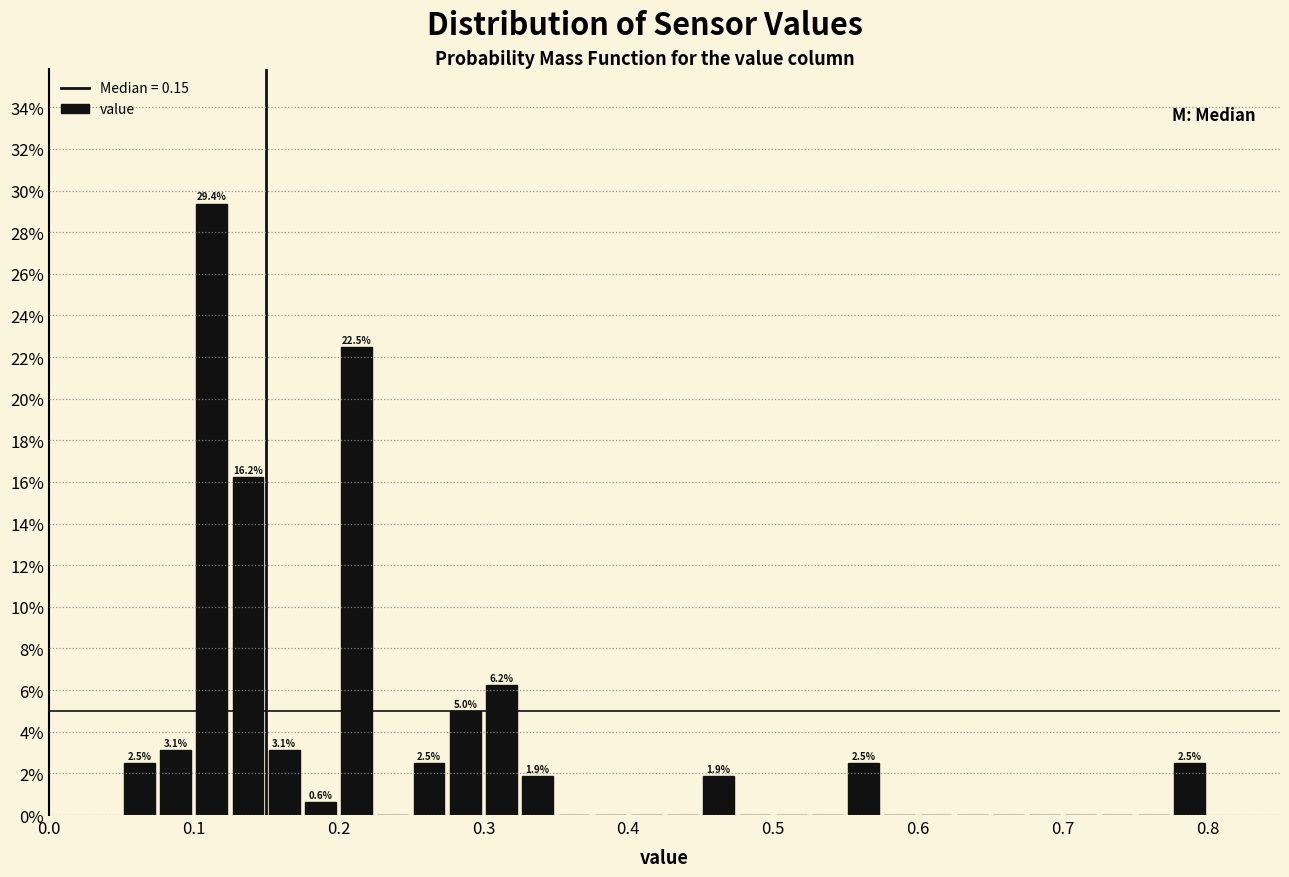

Read against the x-axis, roughly where is the centre of the tallest bar?

0.11